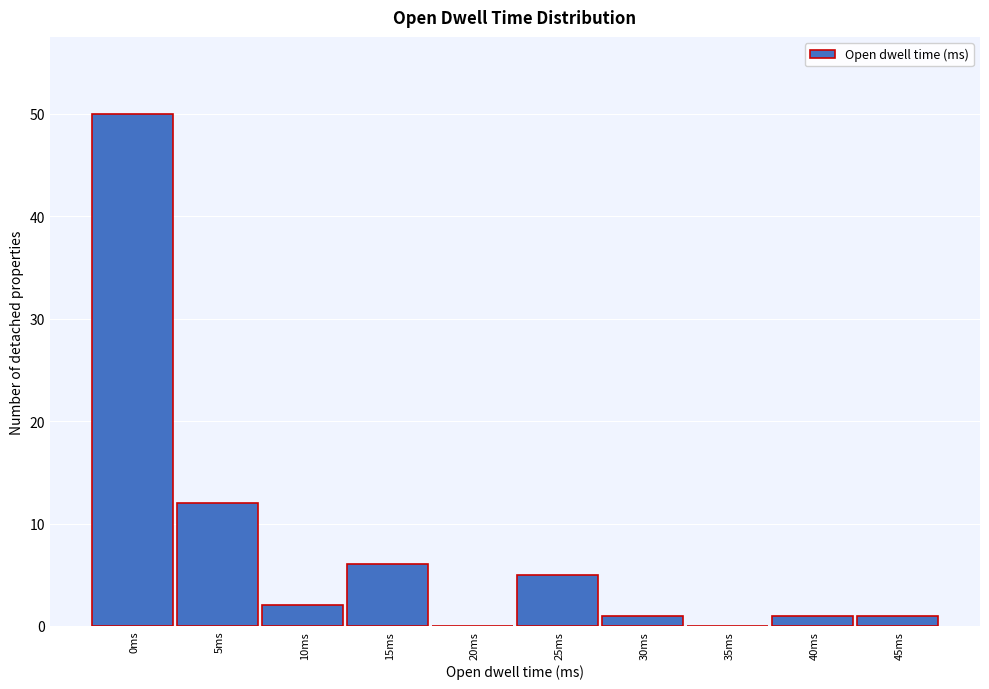

Reading left to right, extract all data points from this chart.

0ms=50	5ms=12	10ms=2	15ms=6	20ms=0	25ms=5	30ms=1	35ms=0	40ms=1	45ms=1